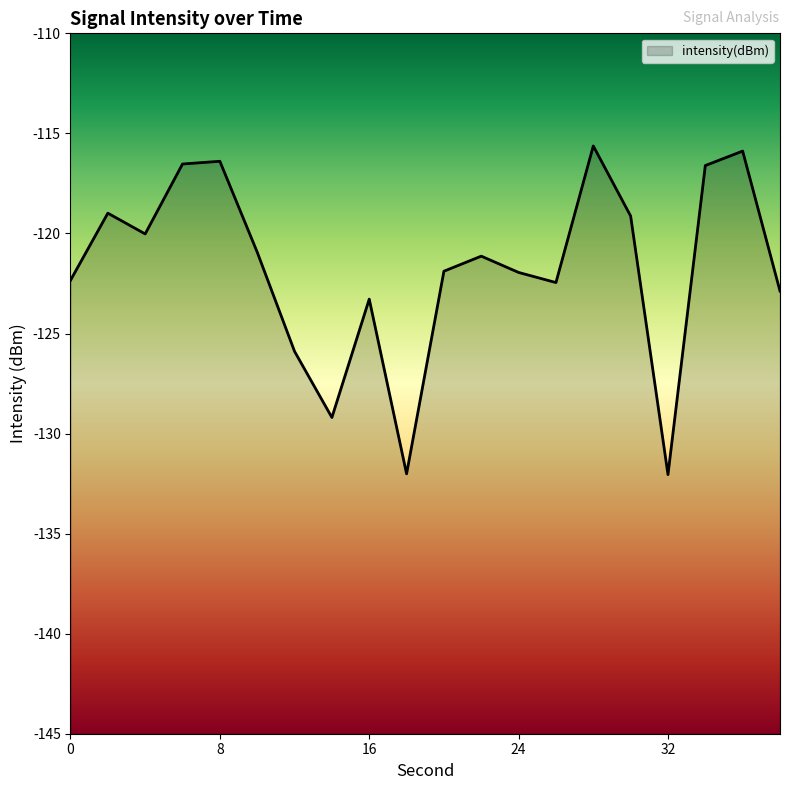

What is the difference between the values at 14 and 38?

6.3